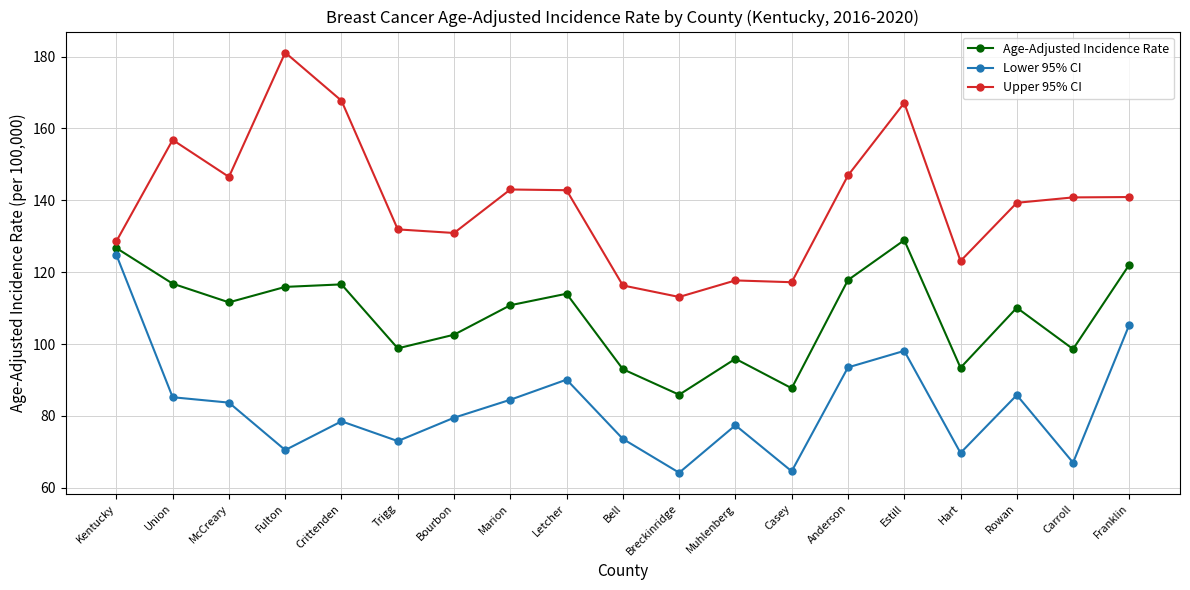

What is the spread (max minus min) of values at Trigg?

58.9